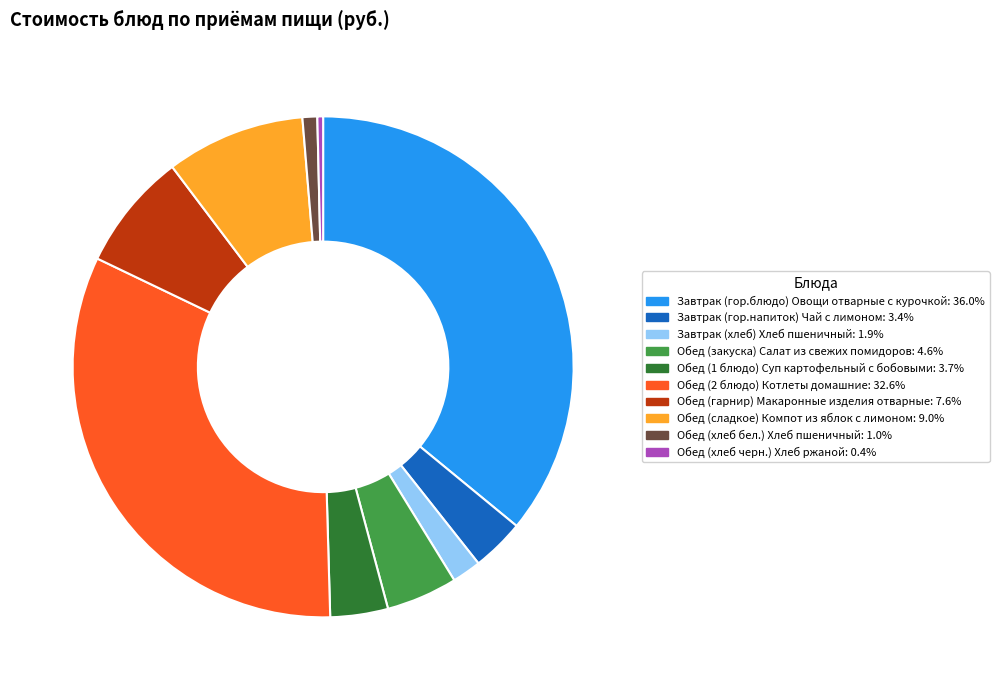

Is the sum of Завтрак (гор.блюдо) Овощи отварные с курочкой and Завтрак (хлеб) Хлеб пшеничный greater than half?

No